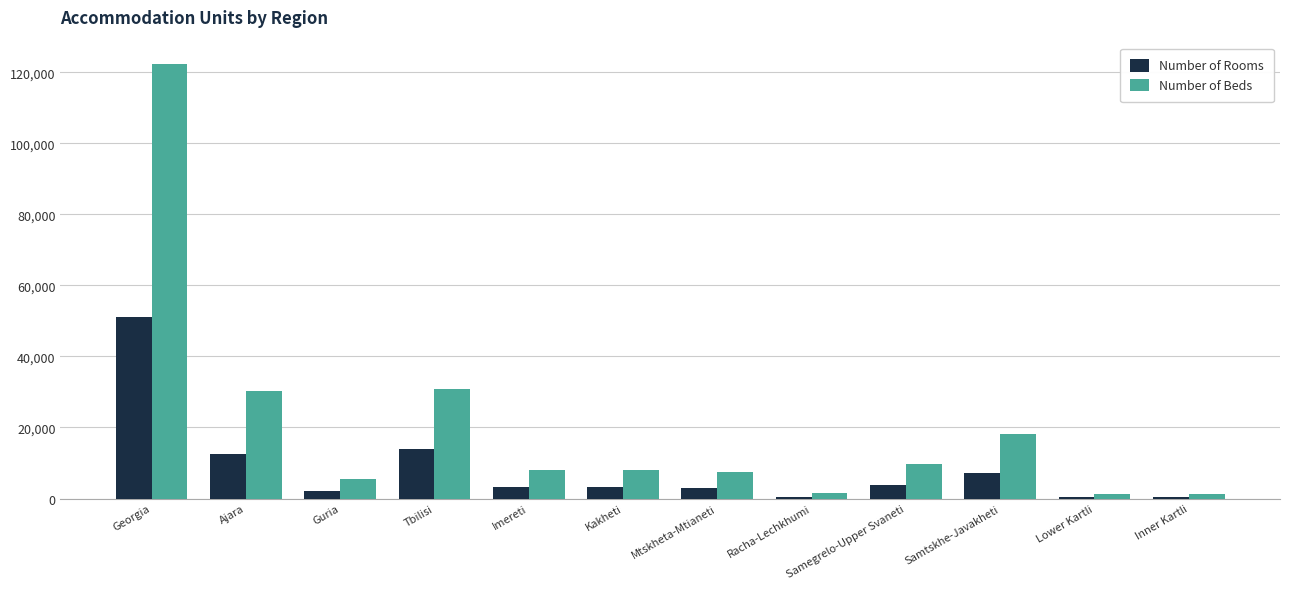

What is the maximum value shown in the chart?

122257